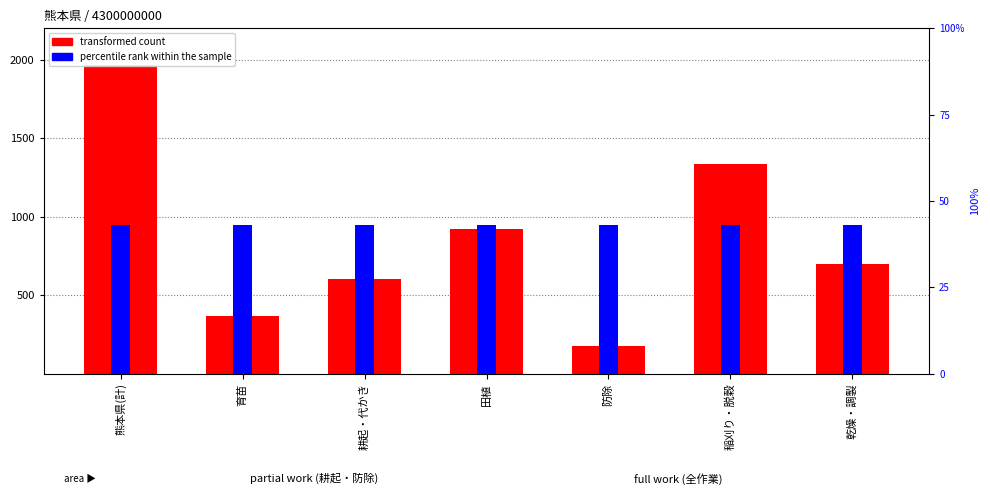

Which label corresponds to the smallest value in the chart?

熊本県(計)